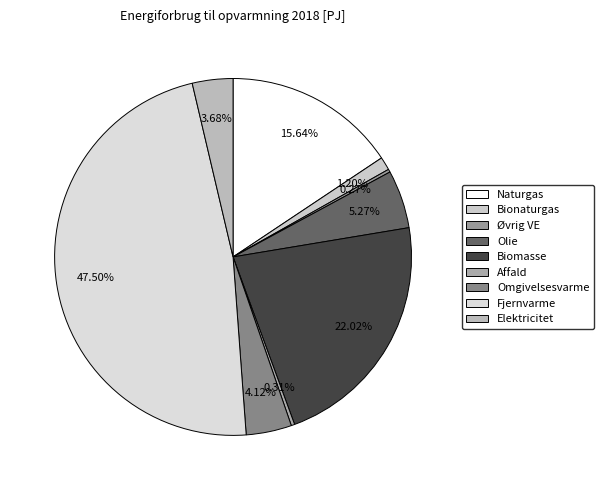

Is there a majority slice in this chart?

No